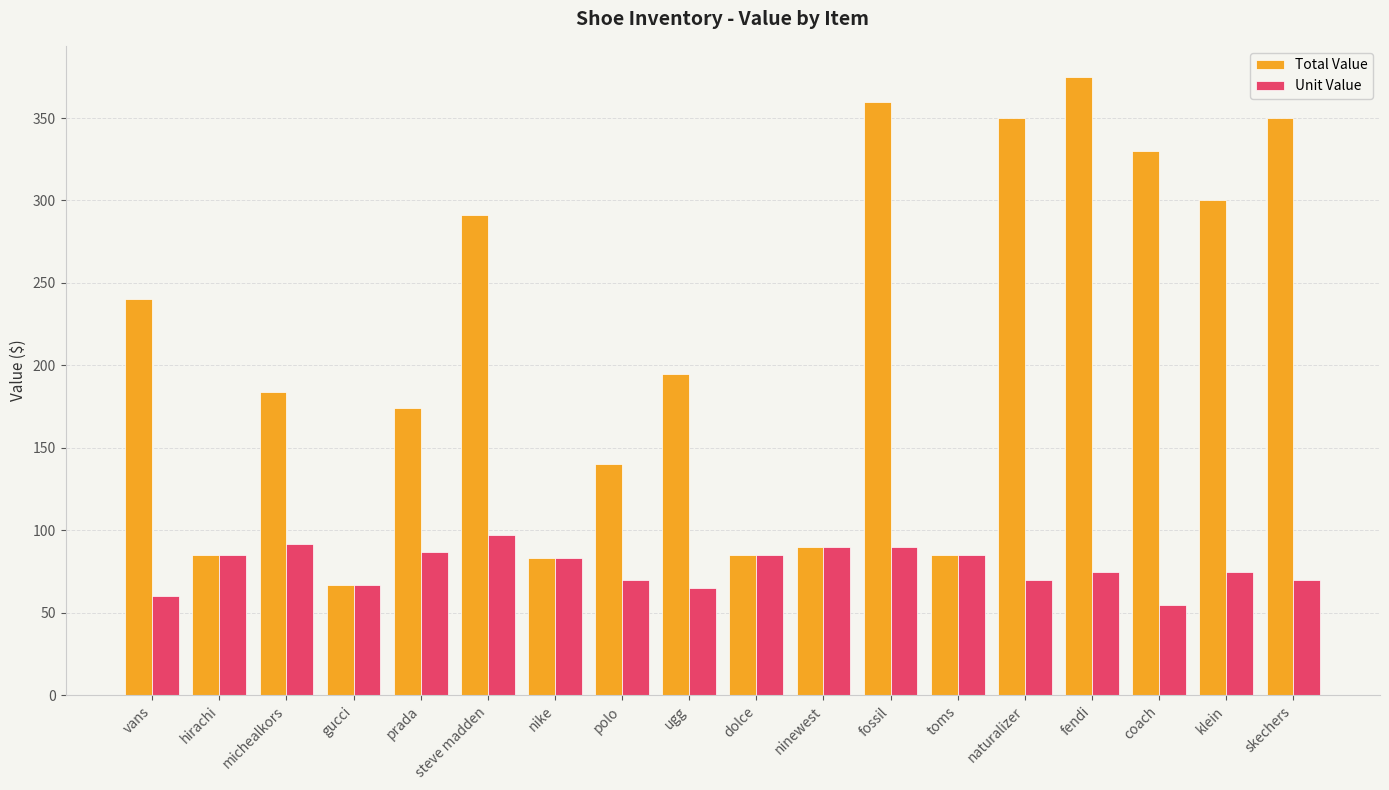

What is the total value across all series at coach?

385